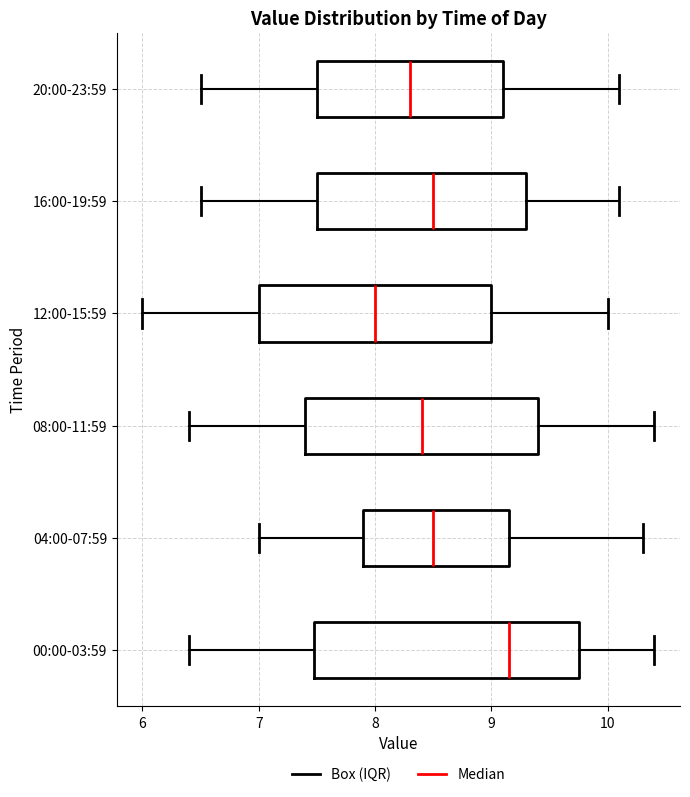

Which box has the furthest to the right median line?

00:00-03:59